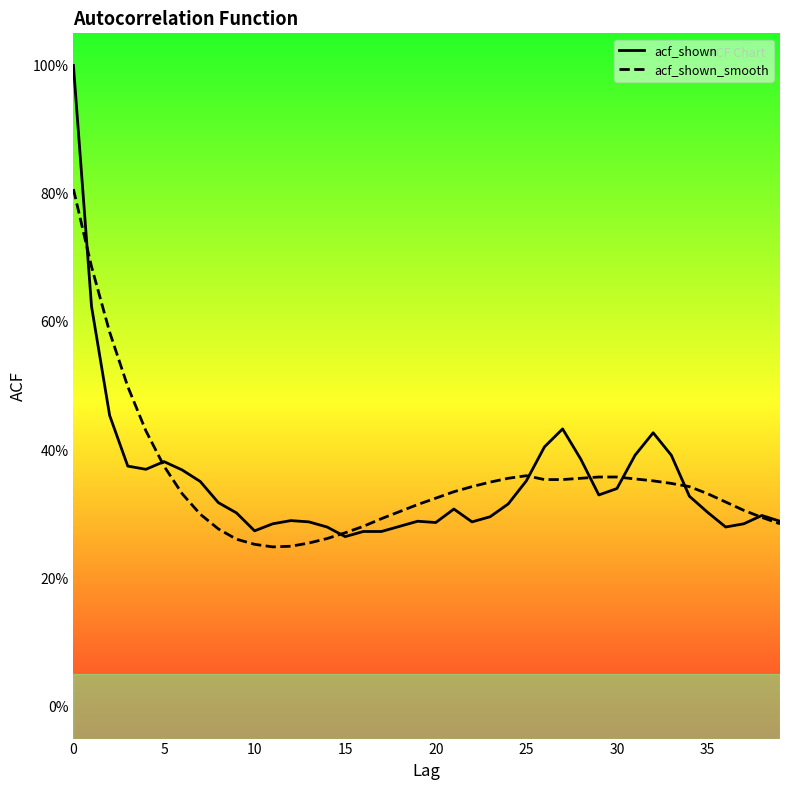

How many interior local valleys does the acf_shown series have?

7